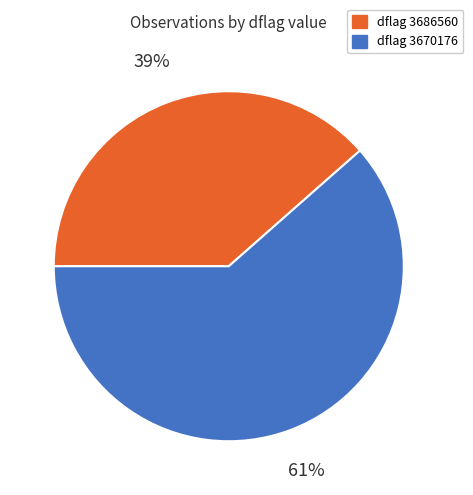

Does any single category account for the majority?

Yes